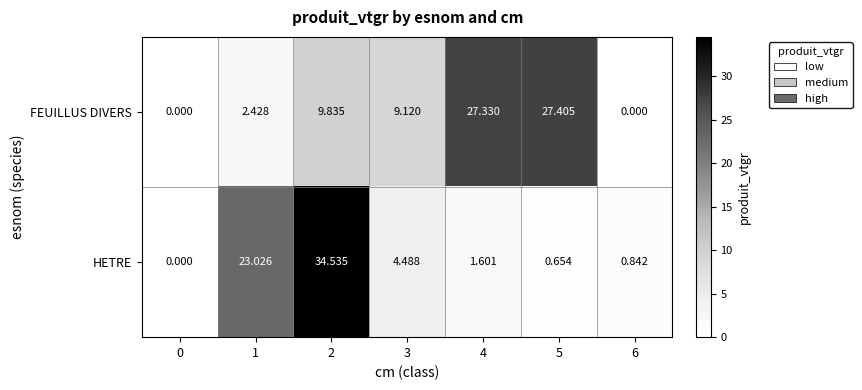

At 2, list the series in order from largest to smallest.

HETRE, FEUILLUS DIVERS